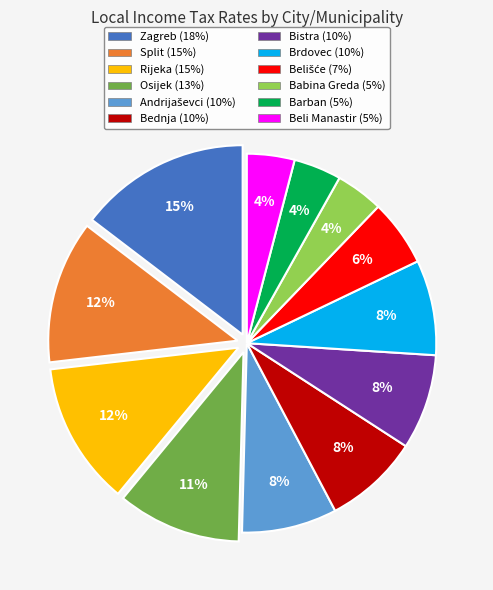

To the nearest percent, what is the difference between the largest and smallest slice percentages?

11%